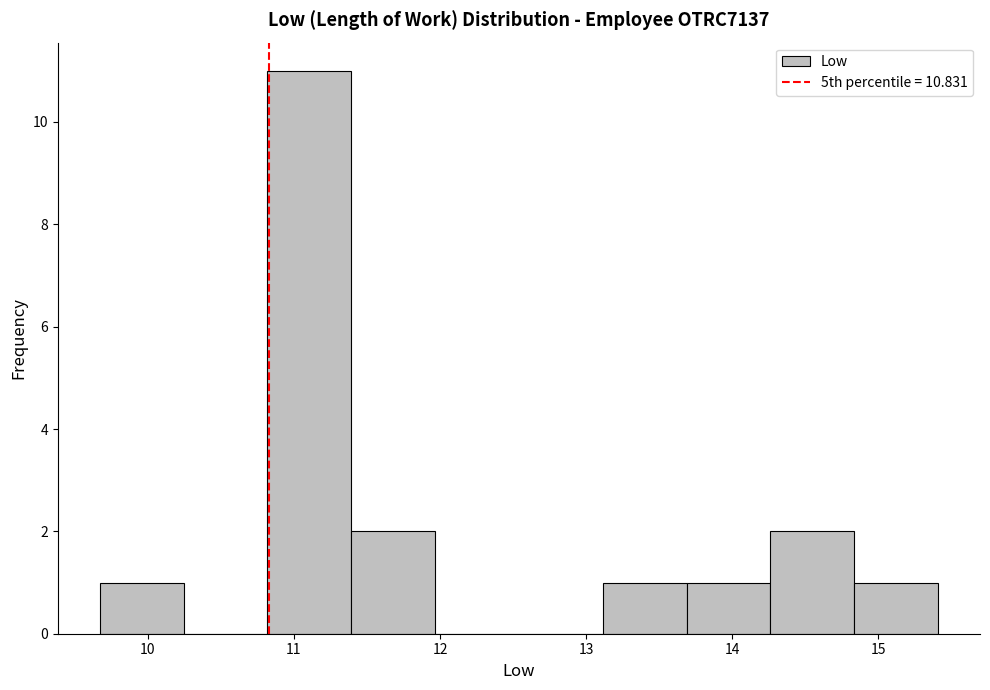

Reading left to right, transcribe this chart: for each bar, give the range it covers on the x-axis and its height. Neither the bar edges nor the heights are printed on the chart, so give them approximately, as read against the axes.

9.7 to 10.2: 1
10.2 to 10.8: 0
10.8 to 11.4: 11
11.4 to 12.0: 2
12.0 to 12.5: 0
12.5 to 13.1: 0
13.1 to 13.7: 1
13.7 to 14.3: 1
14.3 to 14.8: 2
14.8 to 15.4: 1